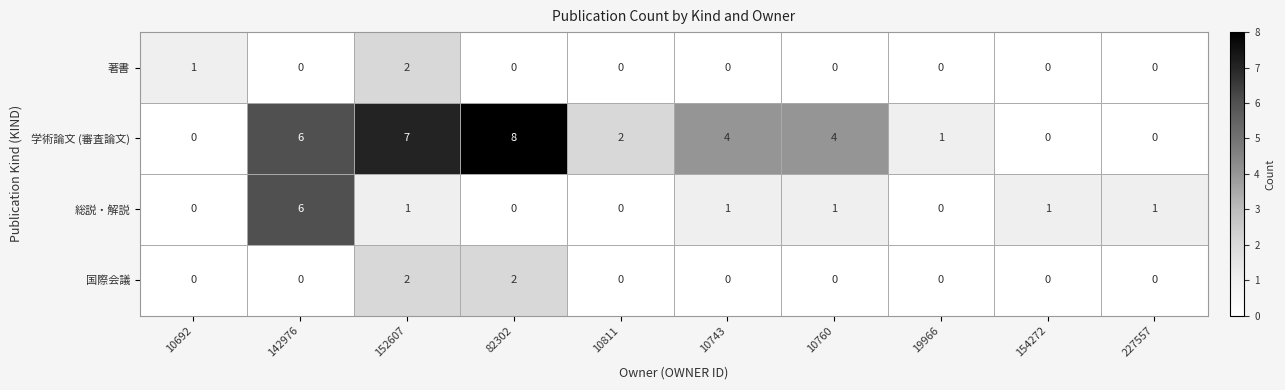

What is the difference between the highest and lowest values at 142976?

6